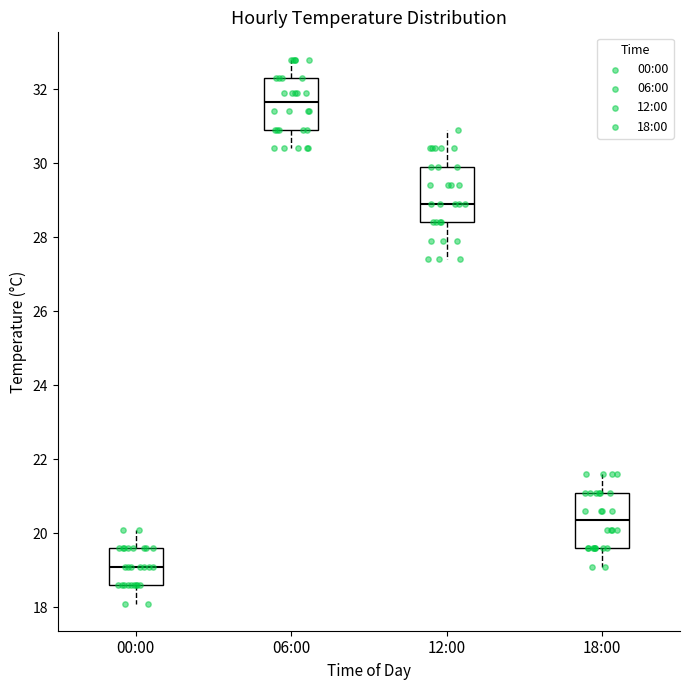

Reading left to right, transcribe this box plot: for each box, give where its median line is, the range the box spans, and where its two whiskers end, as read against the y-axis. The values are not printed on the chart, so give them approximately, as read against the axis.

00:00: median 19.2, box 18.6 to 19.6, whiskers 18.2 to 20.2
06:00: median 31.6, box 31.0 to 32.4, whiskers 30.4 to 32.8
12:00: median 29.0, box 28.4 to 30.0, whiskers 27.4 to 31.0
18:00: median 20.4, box 19.6 to 21.2, whiskers 19.2 to 21.6